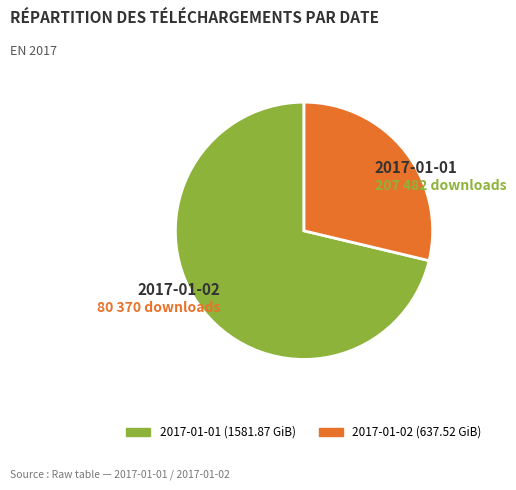

Is the sum of 2017-01-01 and 2017-01-02 greater than half?

Yes